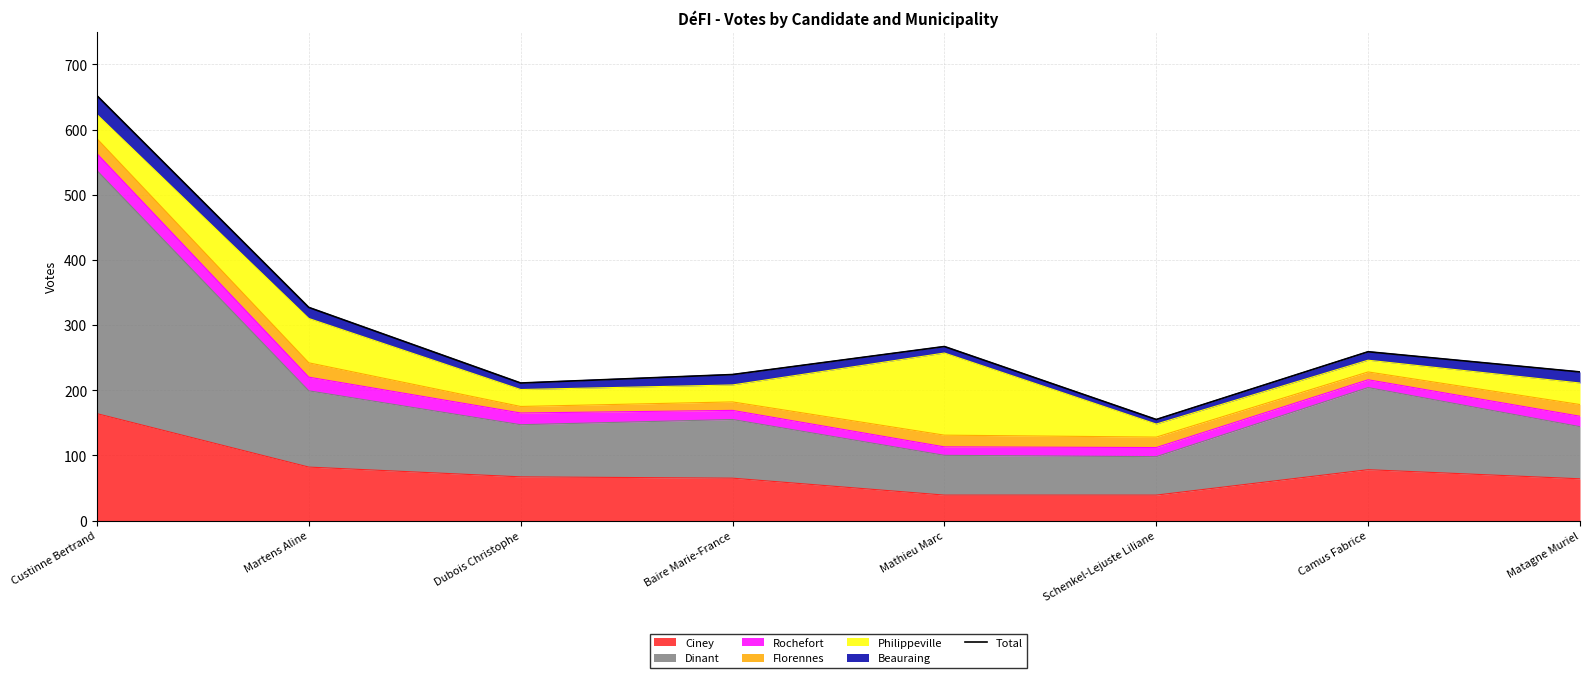

What is the value of the 6th point from the left?

155